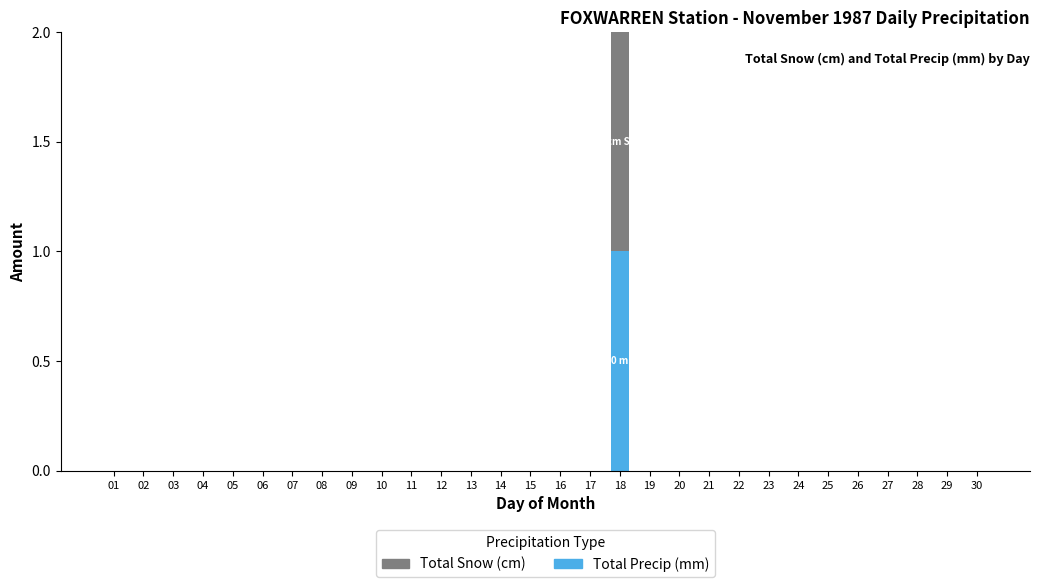

Is it true that Total Precip (mm) equals 0 at 03?

True